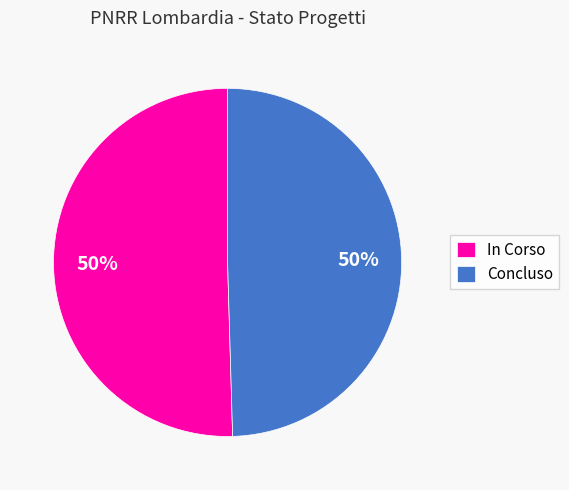

To the nearest percent, what is the average slice percentage?

50%